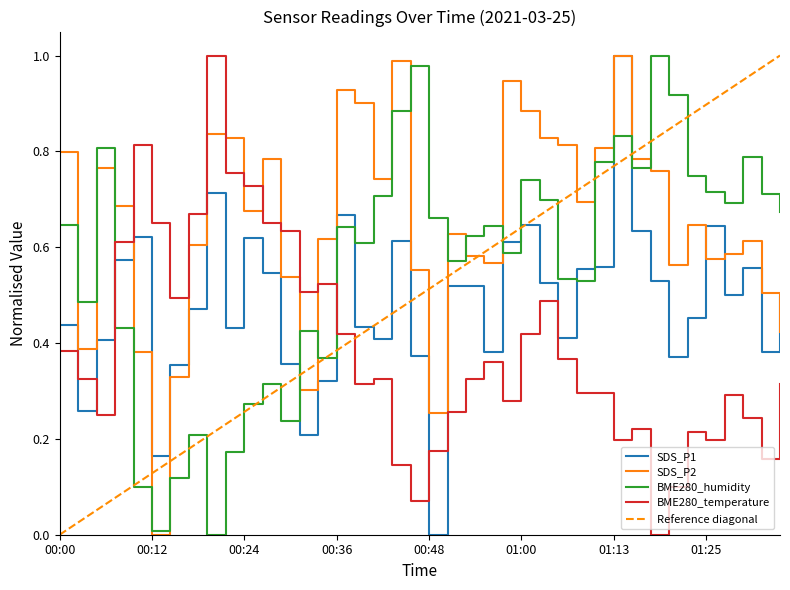

How many lines are shown in the chart?

4